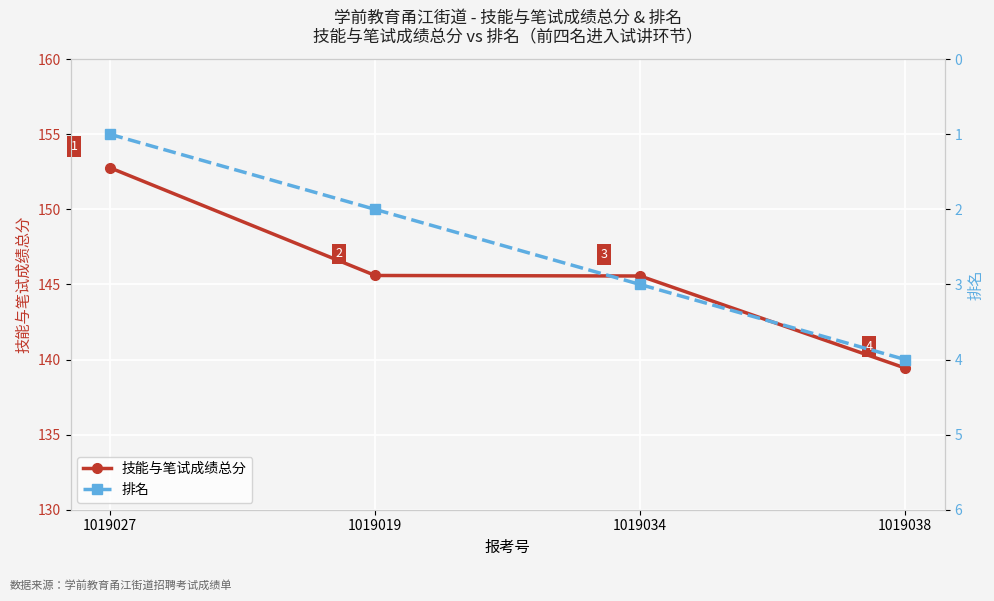

The 排名 series shows 4.0 at 1019038. True or false?

True